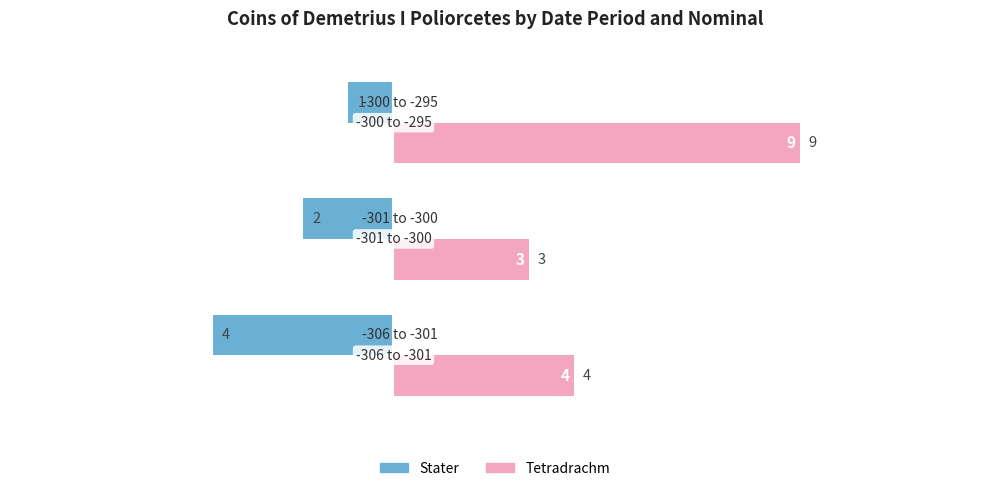

Which series has the widest spread of values?

Tetradrachm